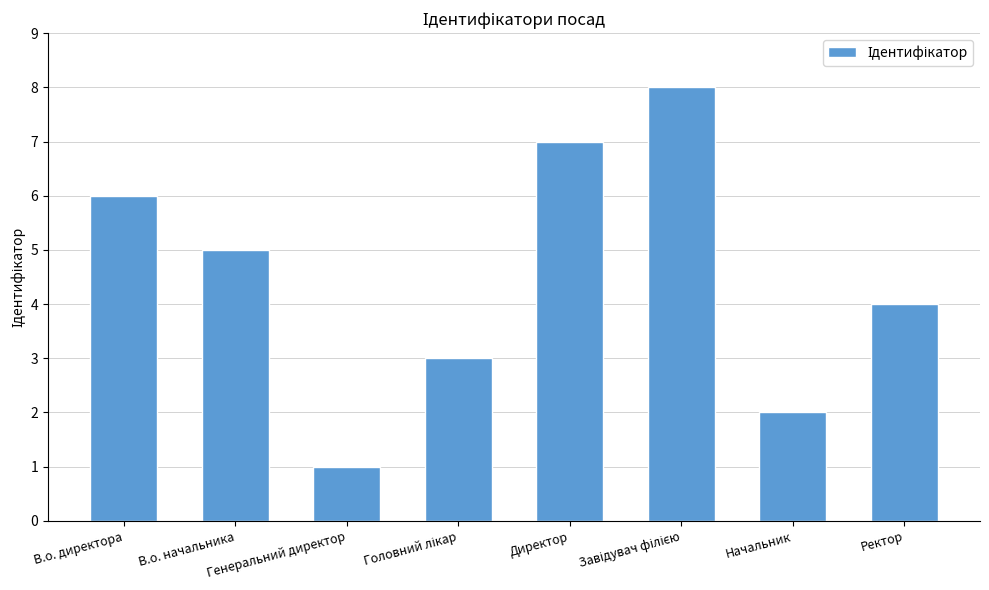

What is the greatest value displayed?

8